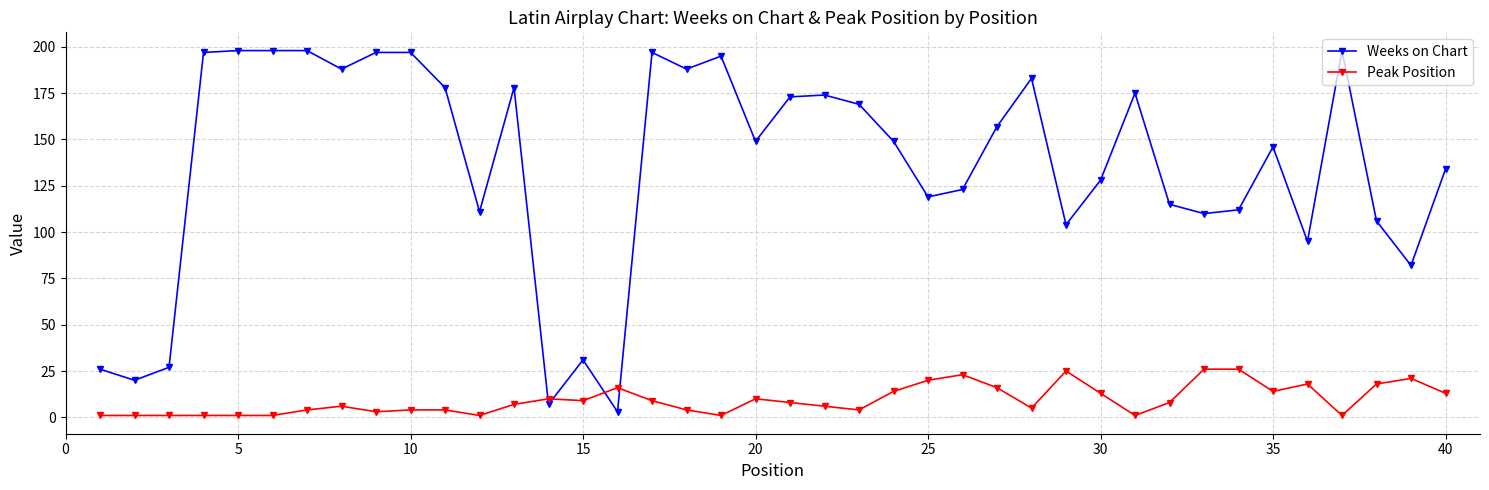

After their last crossing, which series has the higher values: Peak Position or Weeks on Chart?

Weeks on Chart